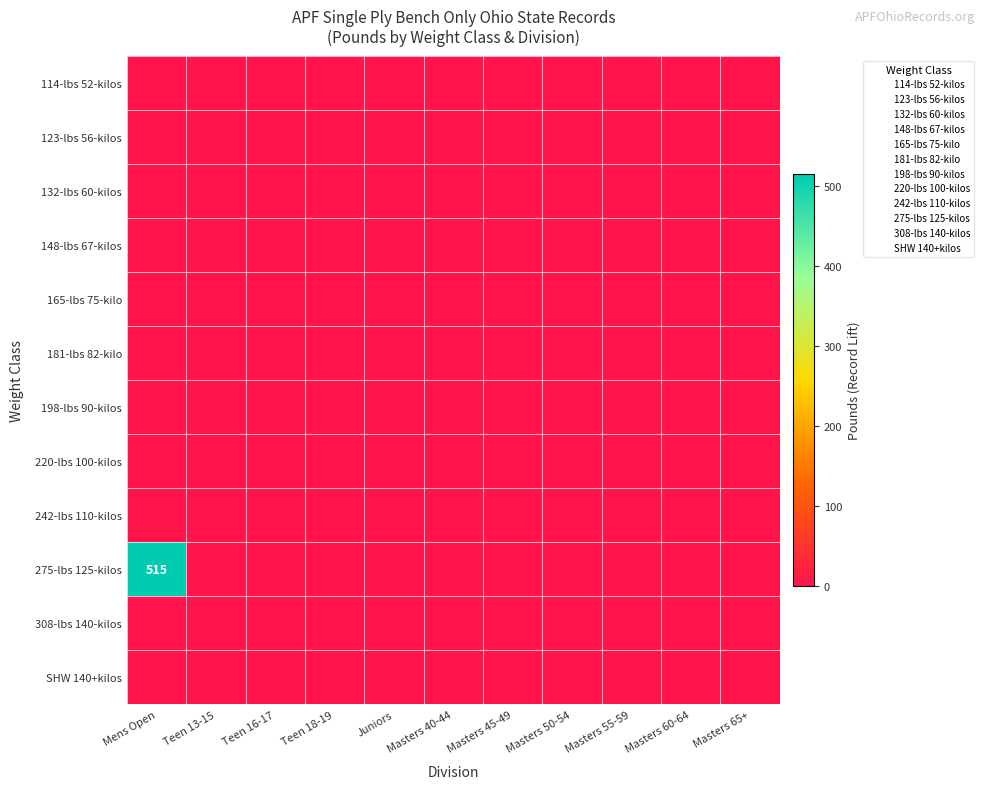

Which label corresponds to the largest value in the chart?

Mens Open